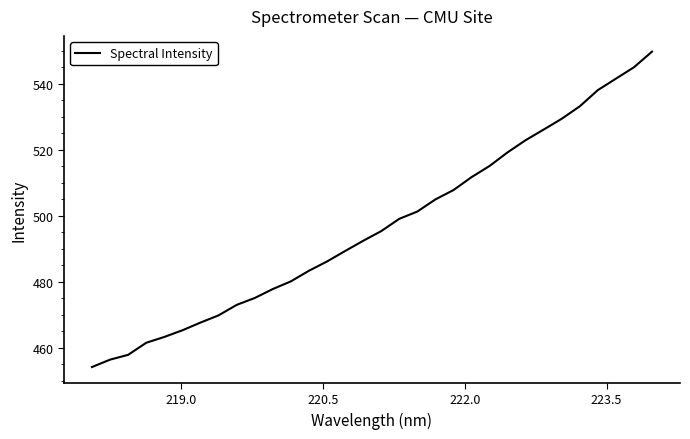

How many values are below 495?

16